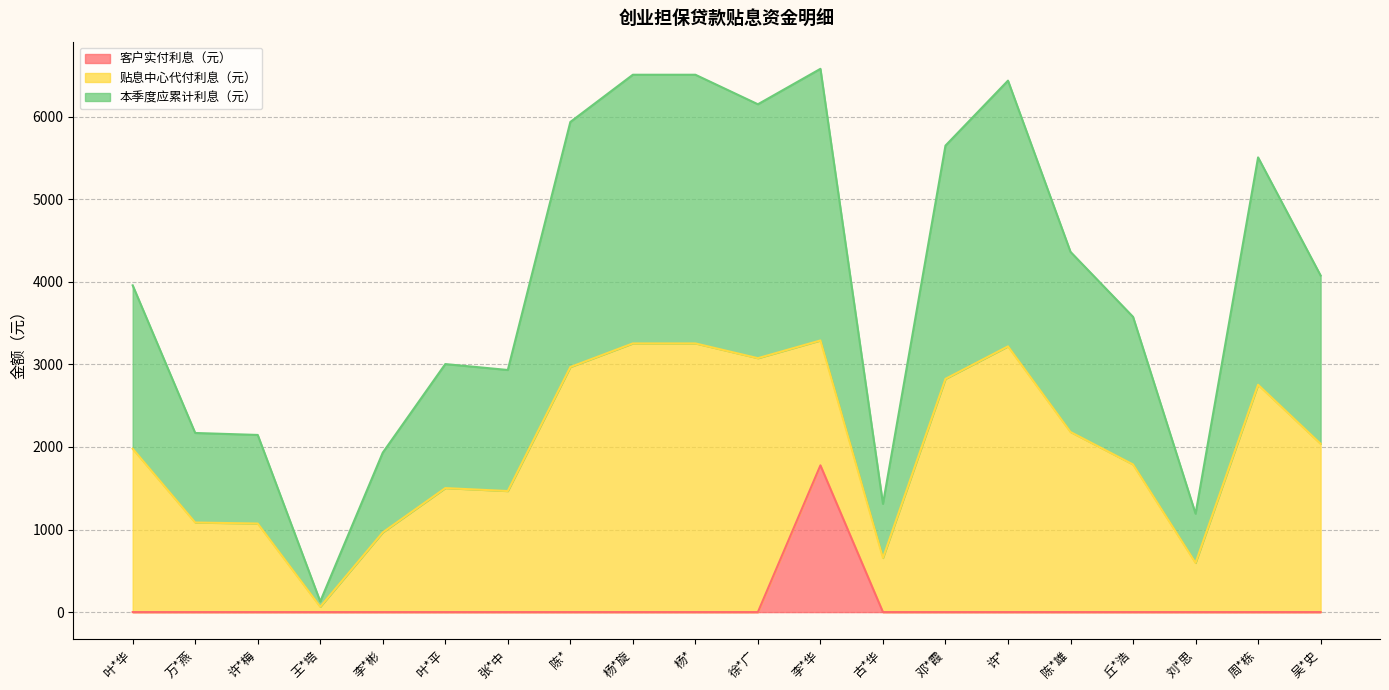

What is the total value across all series at 刘*思?

1191.8